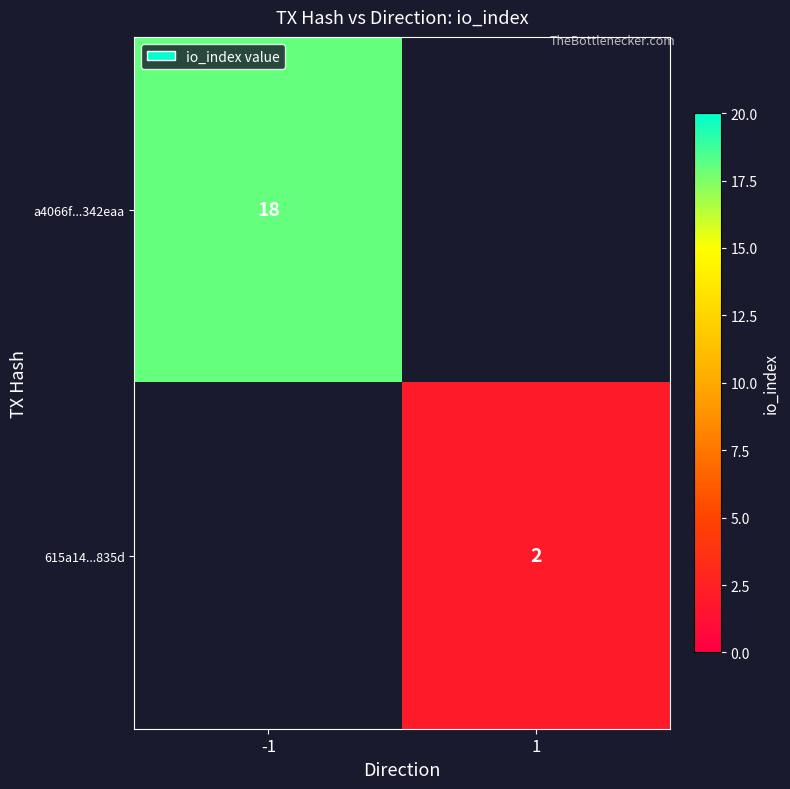

Between 1 and -1, which is larger?

-1